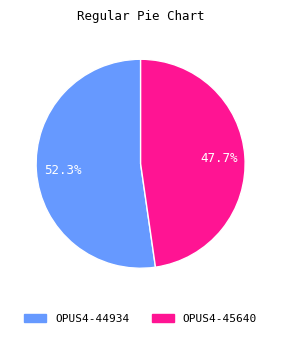

What is the ratio of the value at OPUS4-44934 to the value at OPUS4-45640?

1.1